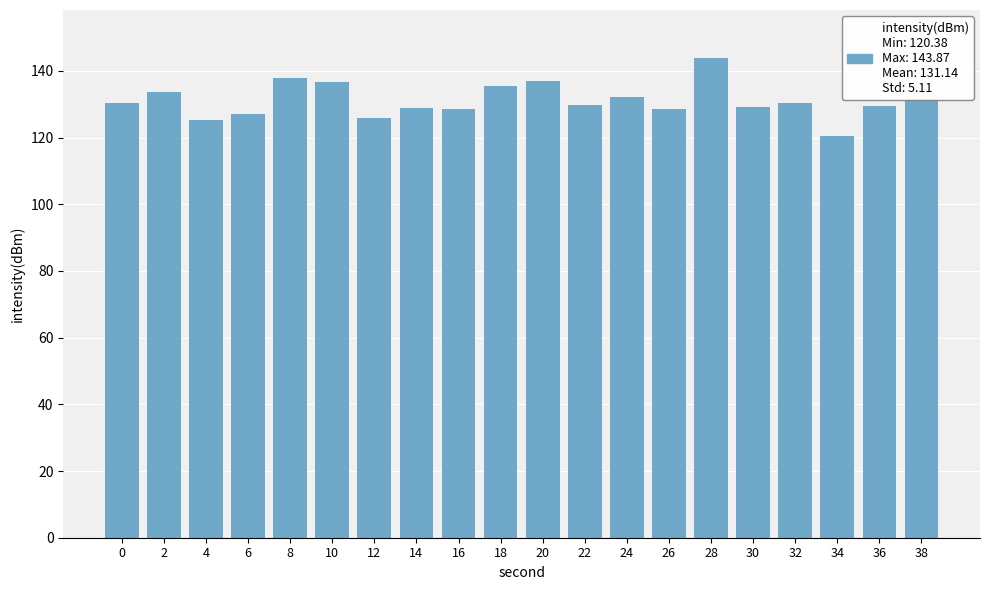

What is the greatest value displayed?

143.9